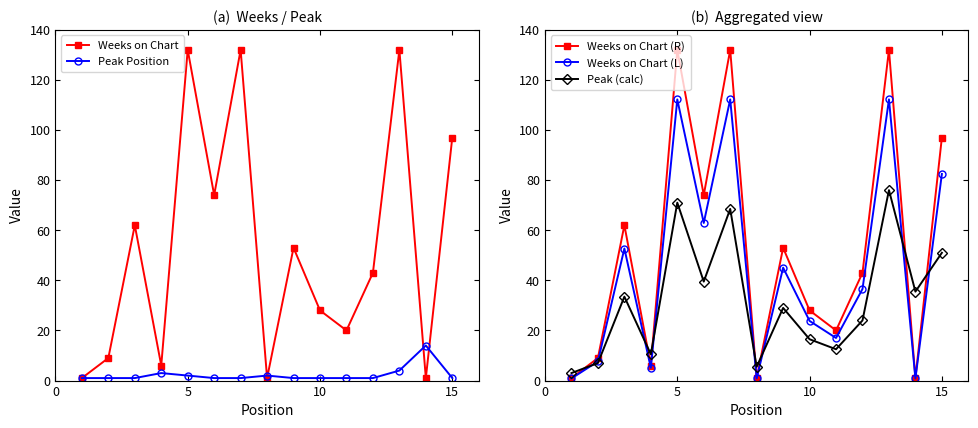

Is this an area chart (filled region under the line)?

No